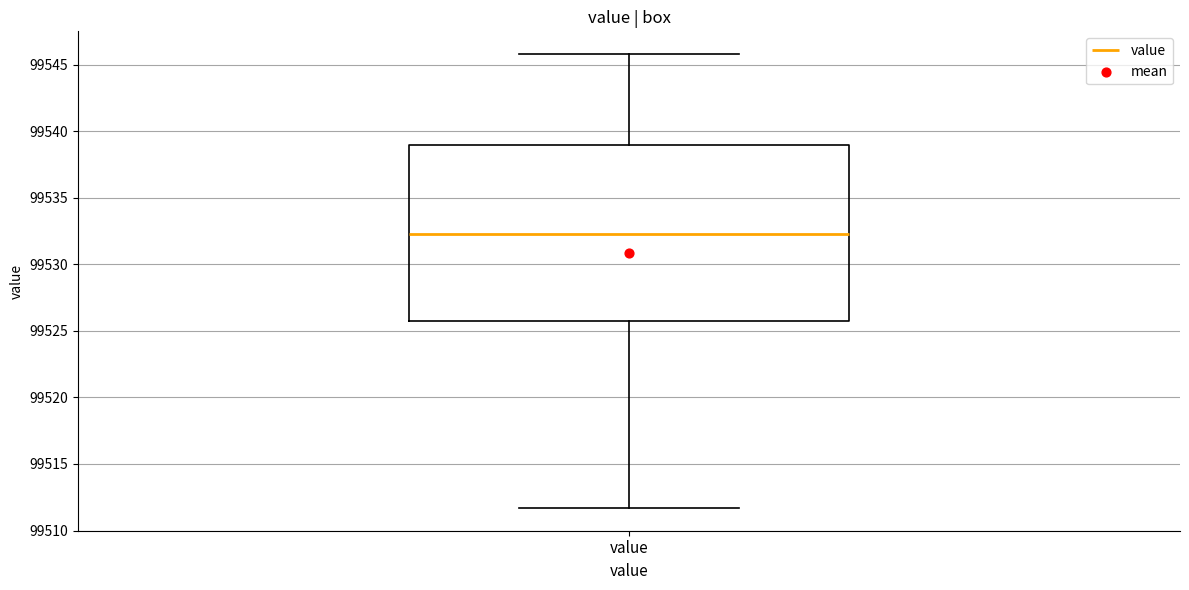

Transcribe this box plot: give where the median line is, the range the box spans, and where the two whiskers end, as read against the y-axis. The values are not printed on the chart, so give them approximately, as read against the axis.

median 99532.5, box 99526.0 to 99539.0, whiskers 99511.5 to 99546.0